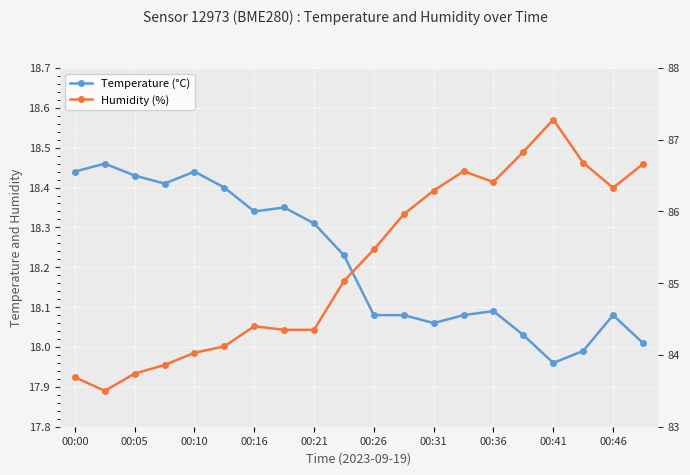

Where is Temperature (°C) nearest to the value 18?

17